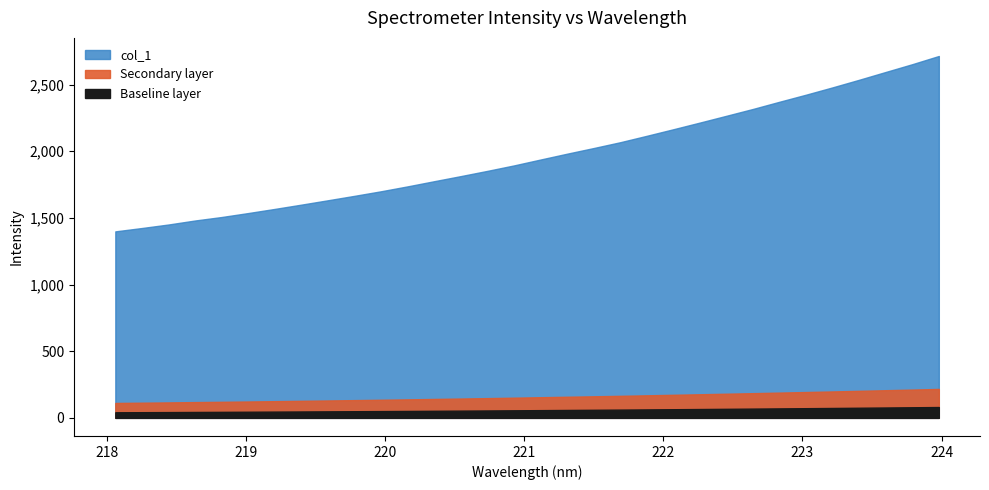

What is the label of the 16th point from the right?

221.1174